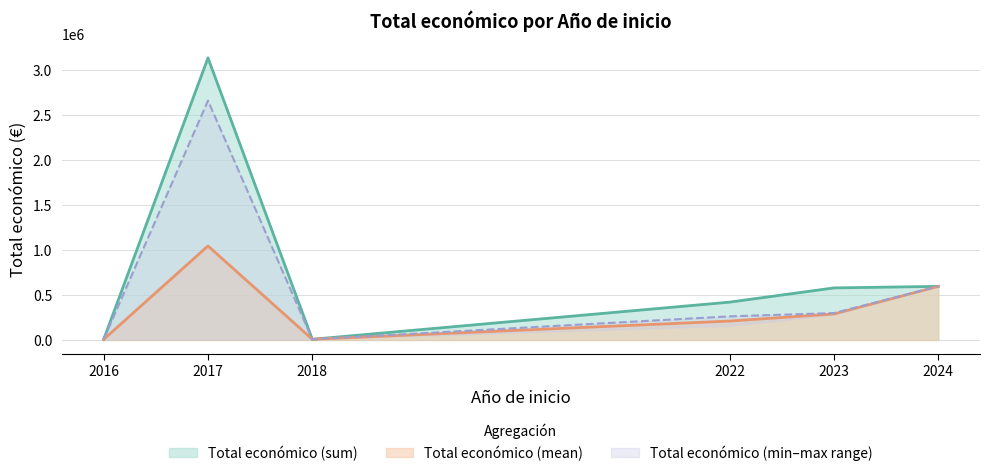

The value of Total económico (sum) at 2024 is 990111.2. True or false?

False